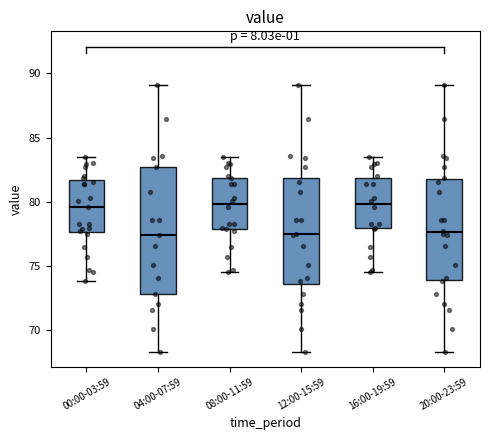

Comparing the boxes themselves (not the whiskers), which one is the tallest?

04:00-07:59